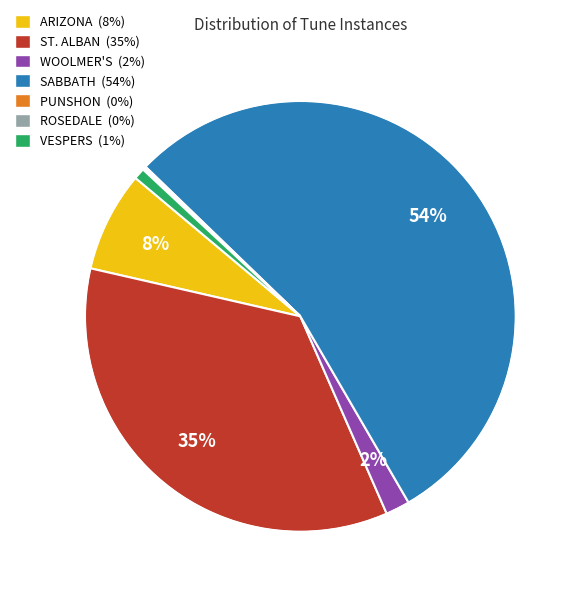

Is it true that SABBATH is 54% of the pie?

True